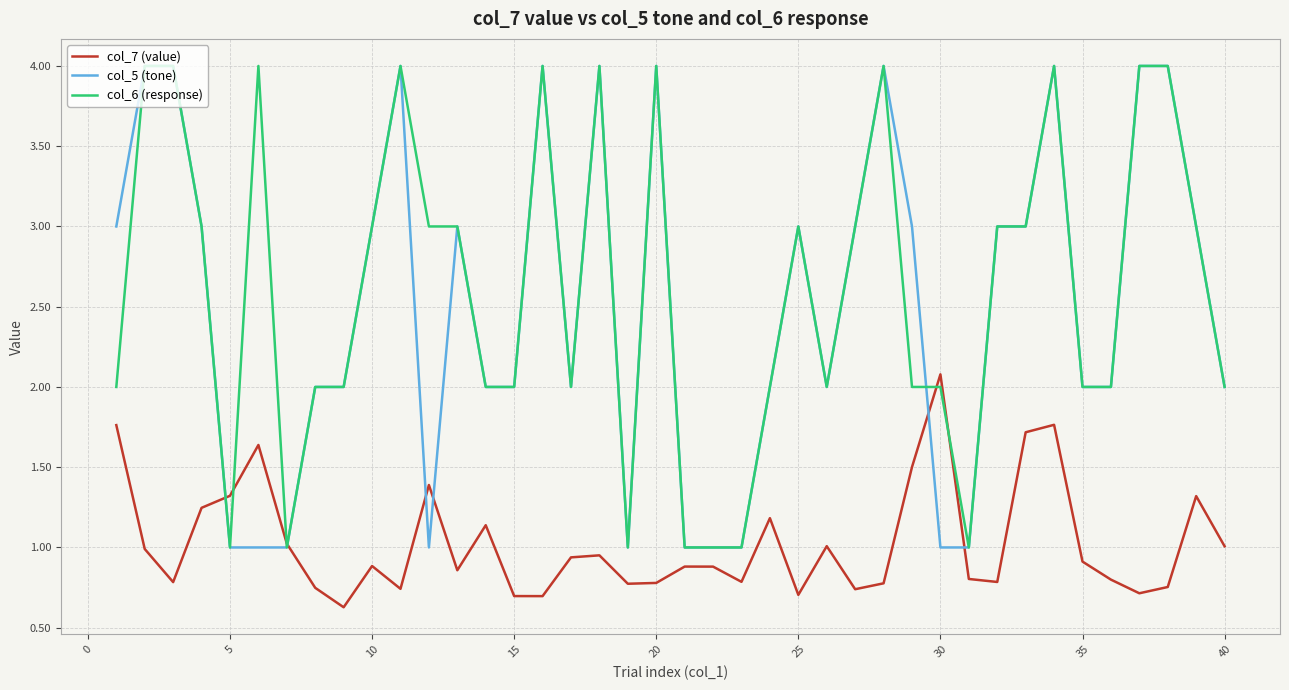

What is the smallest value displayed?

0.6